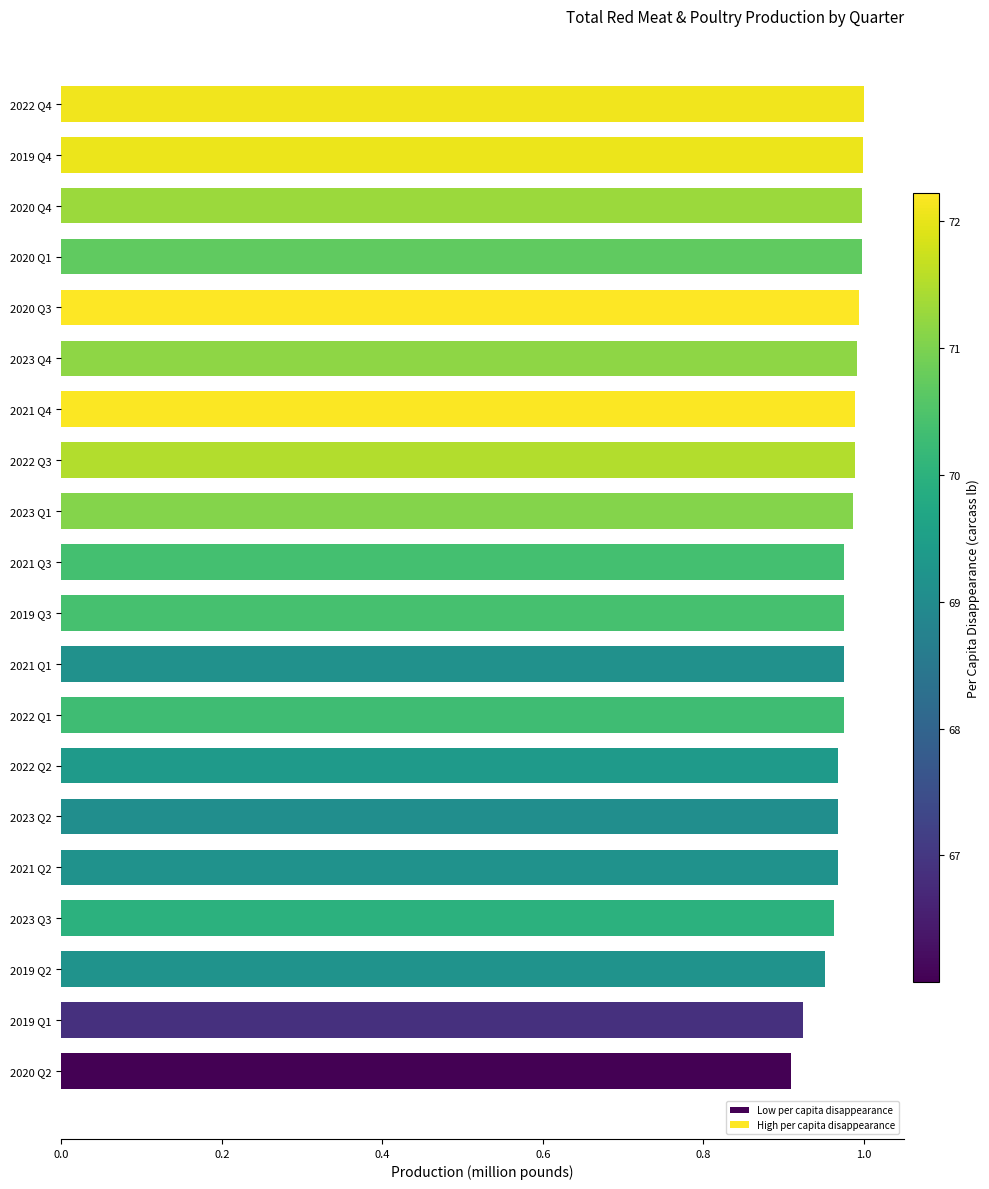

Is it true that the value at 2022 Q2 is 1.0?

True